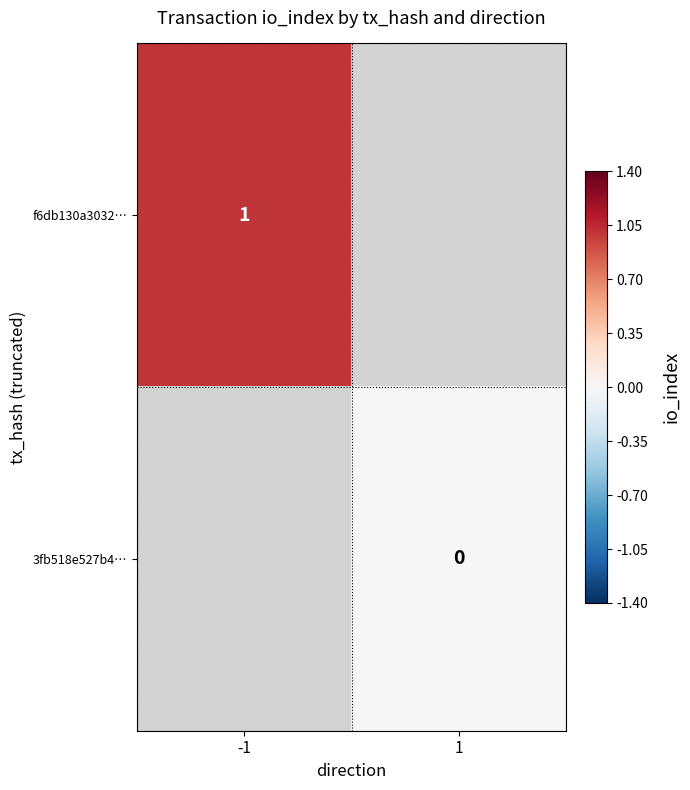

The value of f6db130a3032… at -1 is 0. True or false?

False